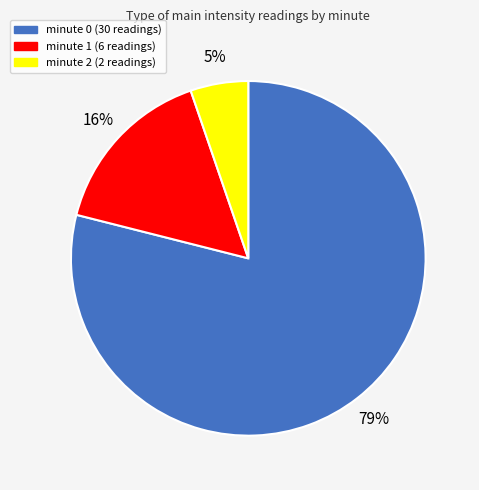

Is there any slice that represents more than half of the pie?

Yes